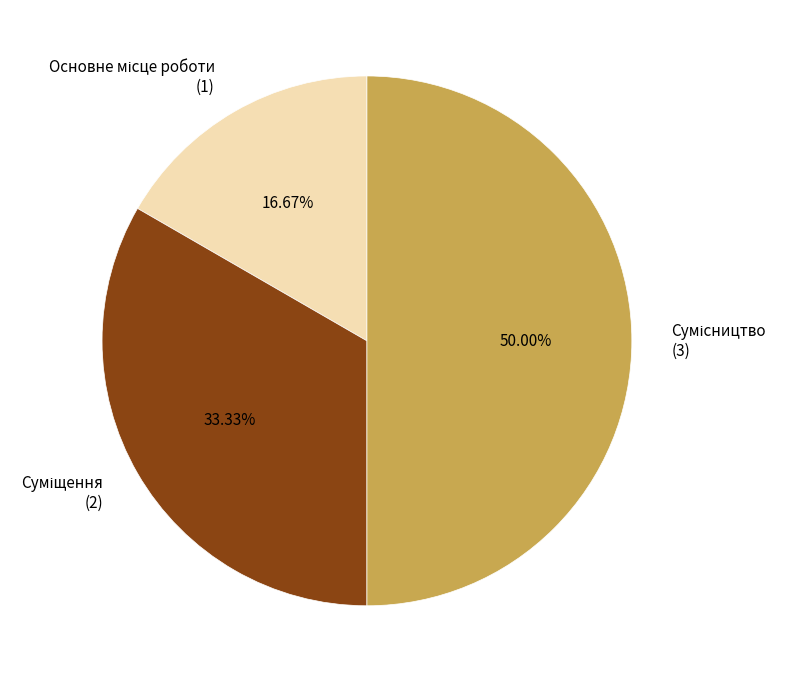

How many slices are in this pie chart?

3